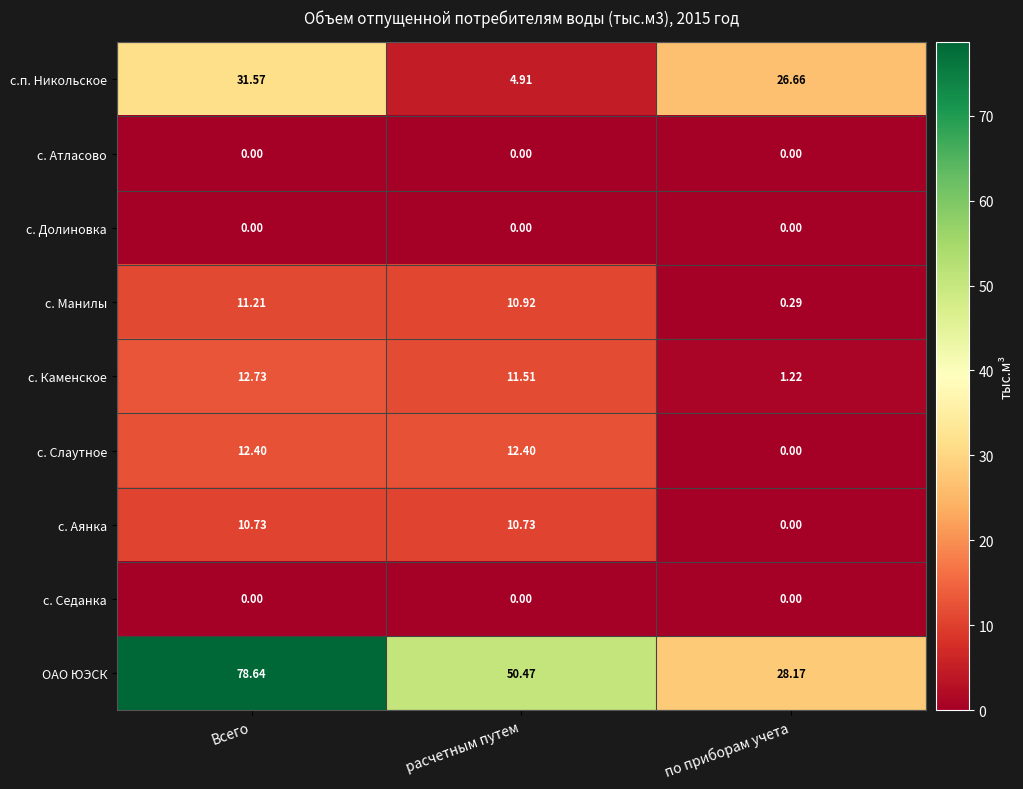

At which label does с.п. Никольское first exceed 26?

Всего